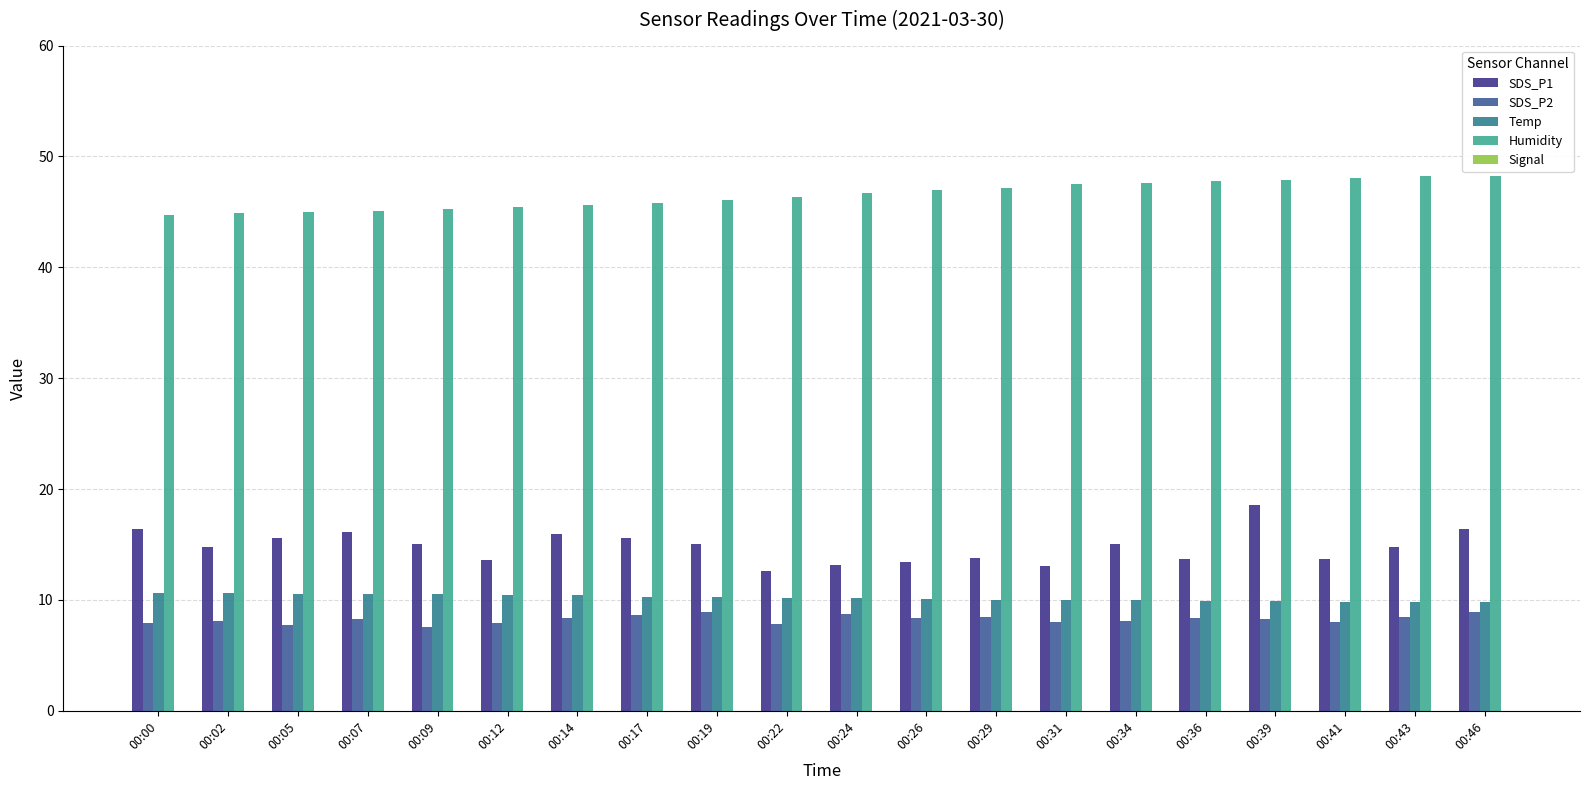

What is the smallest value displayed?

-79.0